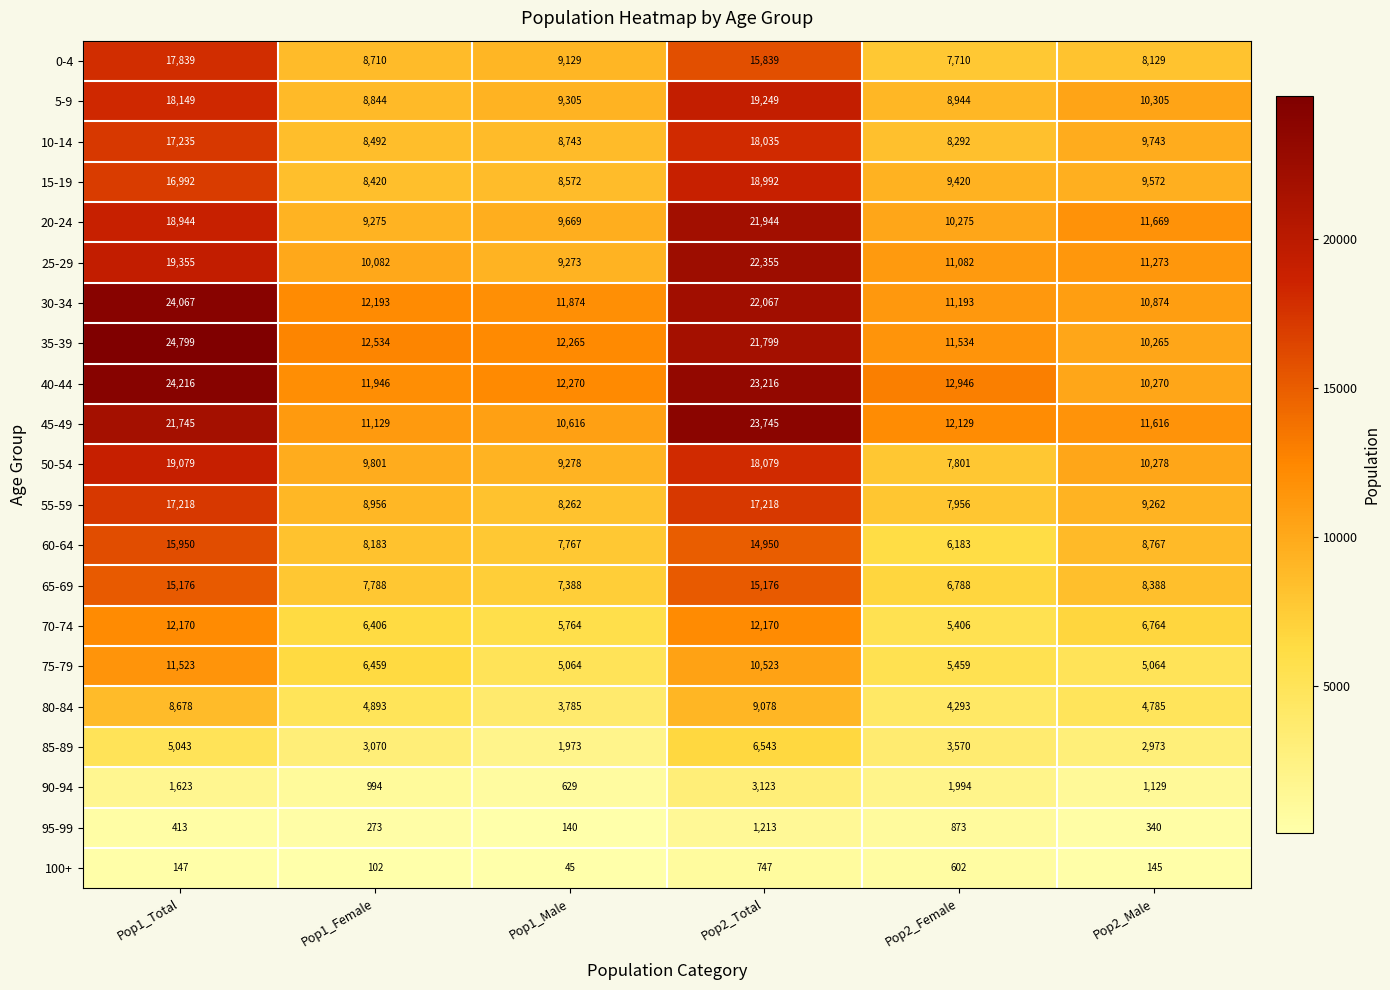

What is the spread (max minus min) of values at Pop1_Female?

12432